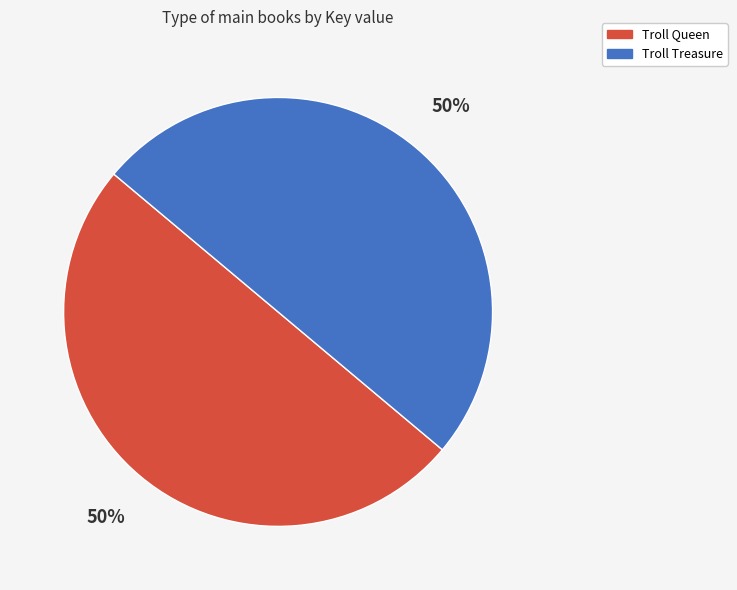

Count the number of slices in the pie.

2